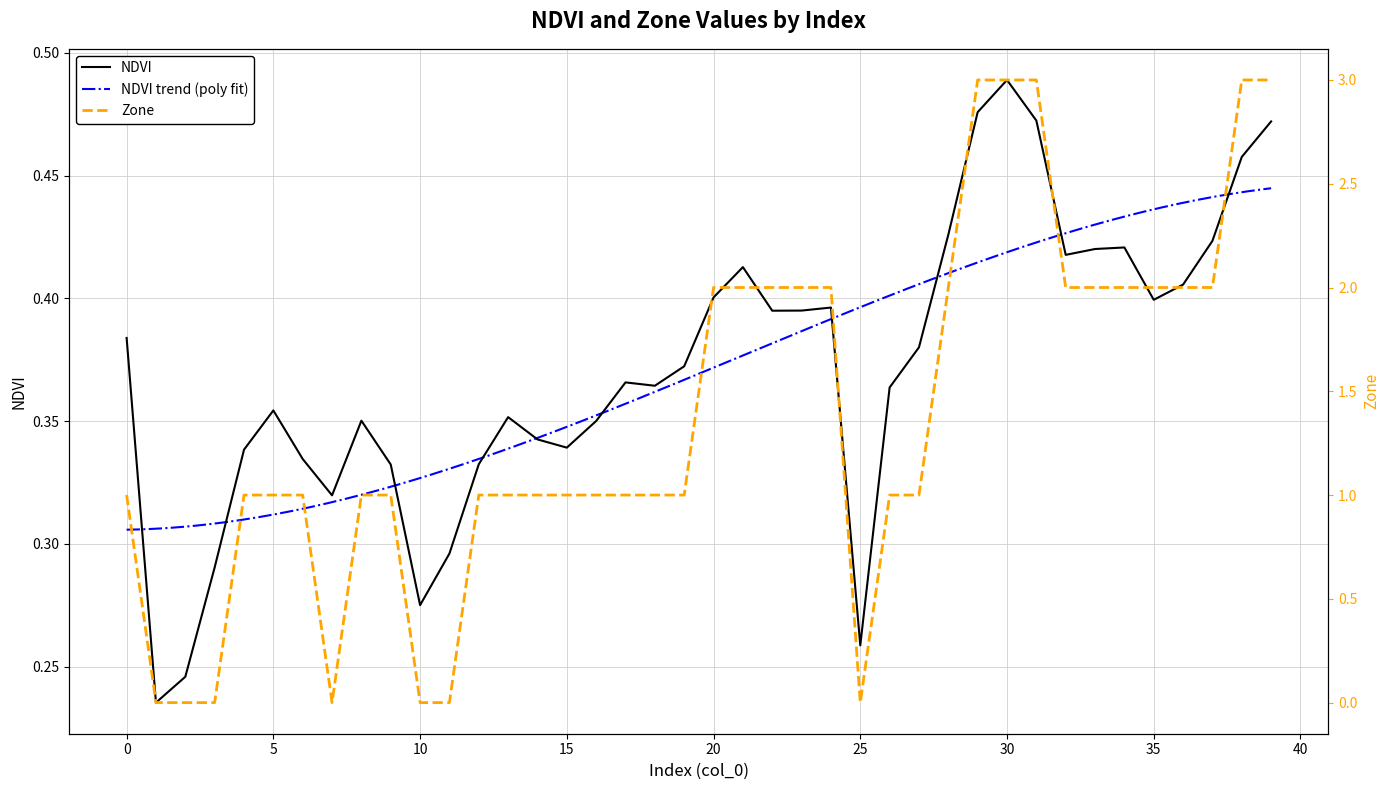

At how many categories does at least one series exceed 0?

40